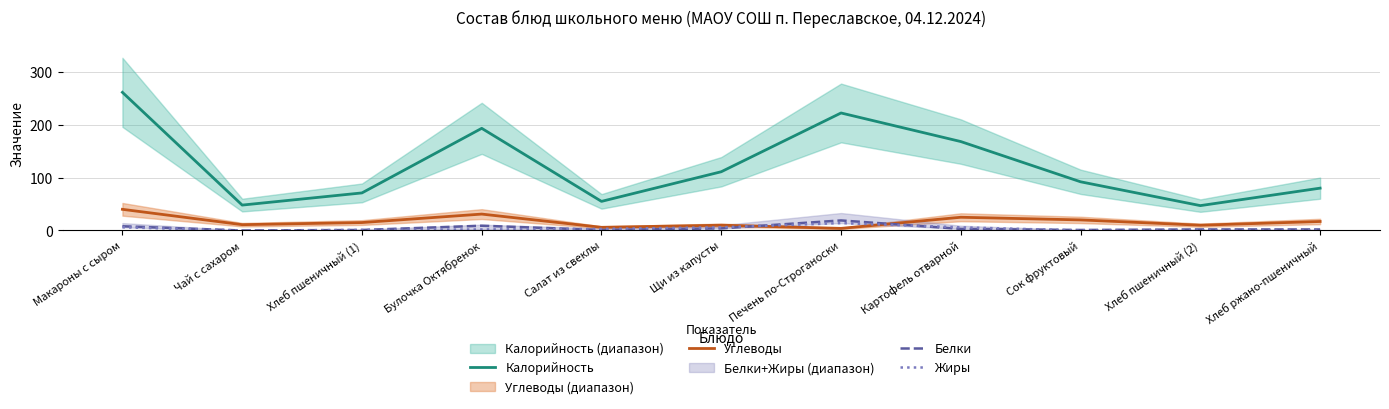

True or false: Белки has more than 2 interior local peaks.

False